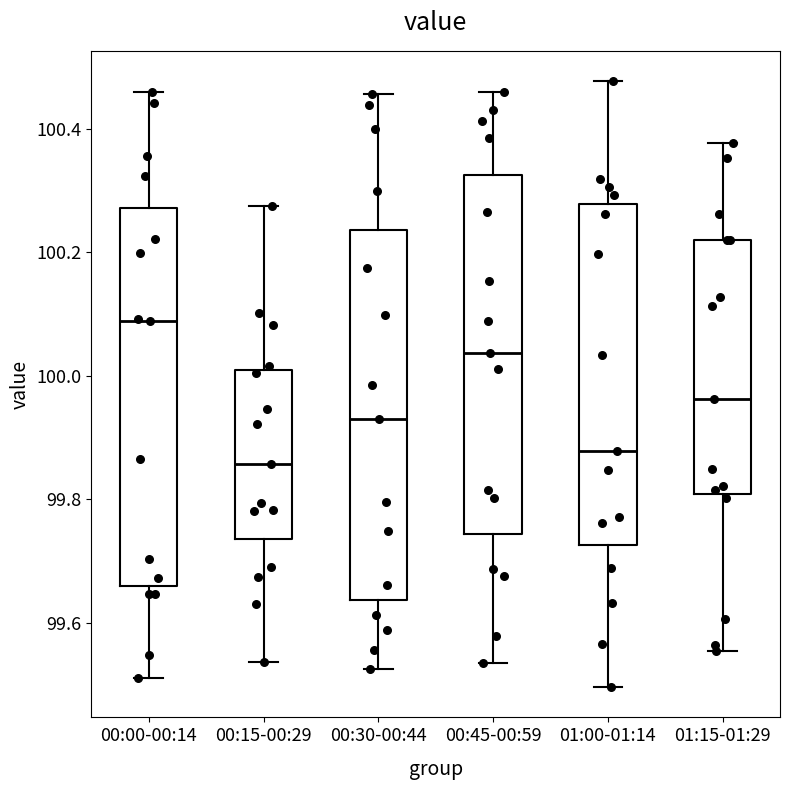

Reading left to right, transcribe this box plot: for each box, give where its median line is, the range the box spans, and where its two whiskers end, as read against the y-axis. The values are not printed on the chart, so give them approximately, as read against the axis.

00:00-00:14: median 100.08, box 99.66 to 100.28, whiskers 99.52 to 100.46
00:15-00:29: median 99.86, box 99.74 to 100.00, whiskers 99.54 to 100.28
00:30-00:44: median 99.94, box 99.64 to 100.24, whiskers 99.52 to 100.46
00:45-00:59: median 100.04, box 99.74 to 100.32, whiskers 99.54 to 100.46
01:00-01:14: median 99.88, box 99.72 to 100.28, whiskers 99.50 to 100.48
01:15-01:29: median 99.96, box 99.80 to 100.22, whiskers 99.56 to 100.38